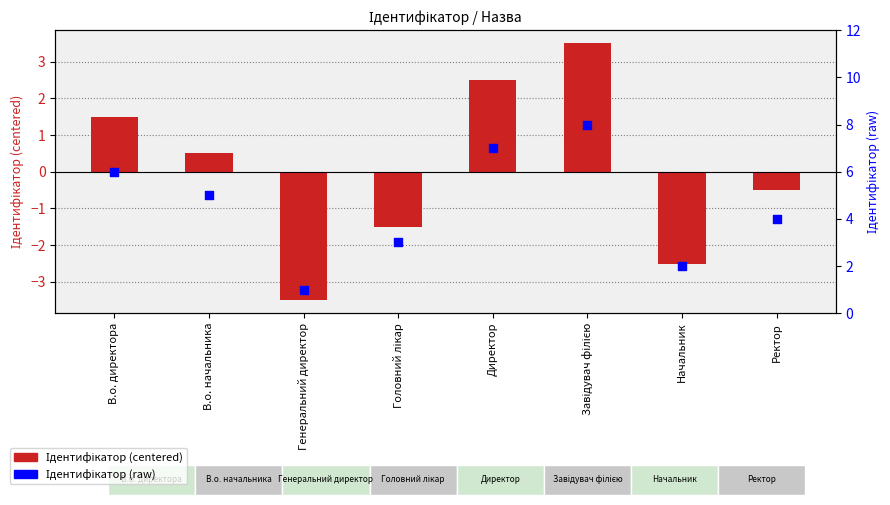

At which category is the sum across all series the highest?

Завідувач філією